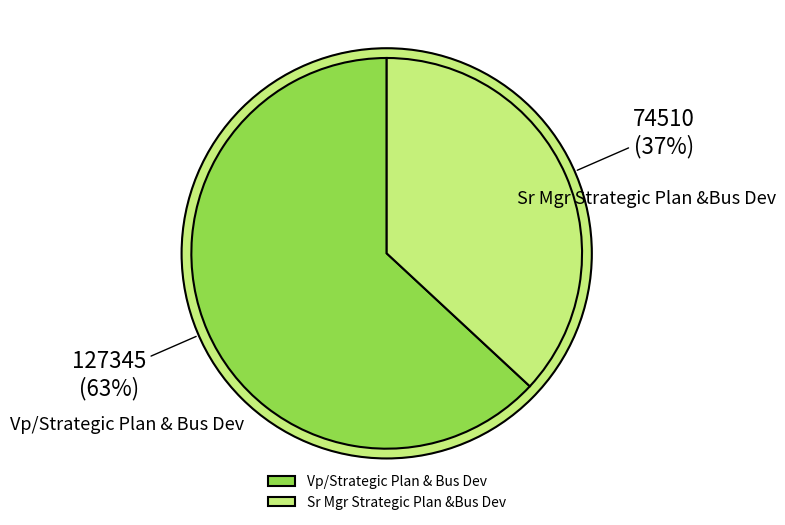

To the nearest percent, what is the average slice percentage?

50%